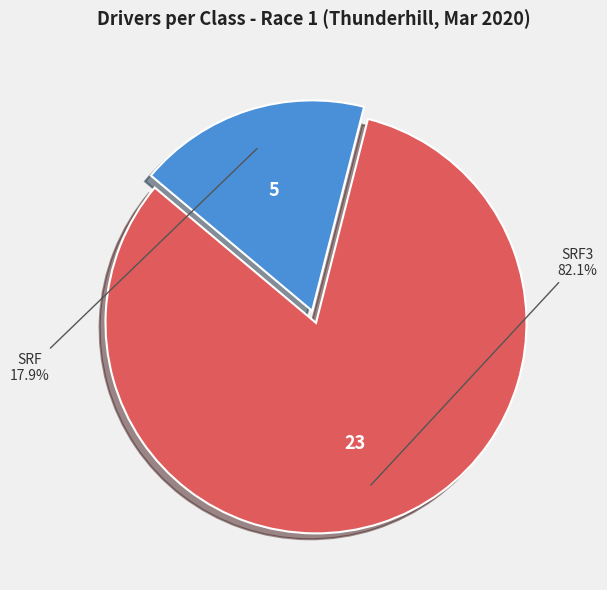

Does any single category account for the majority?

Yes